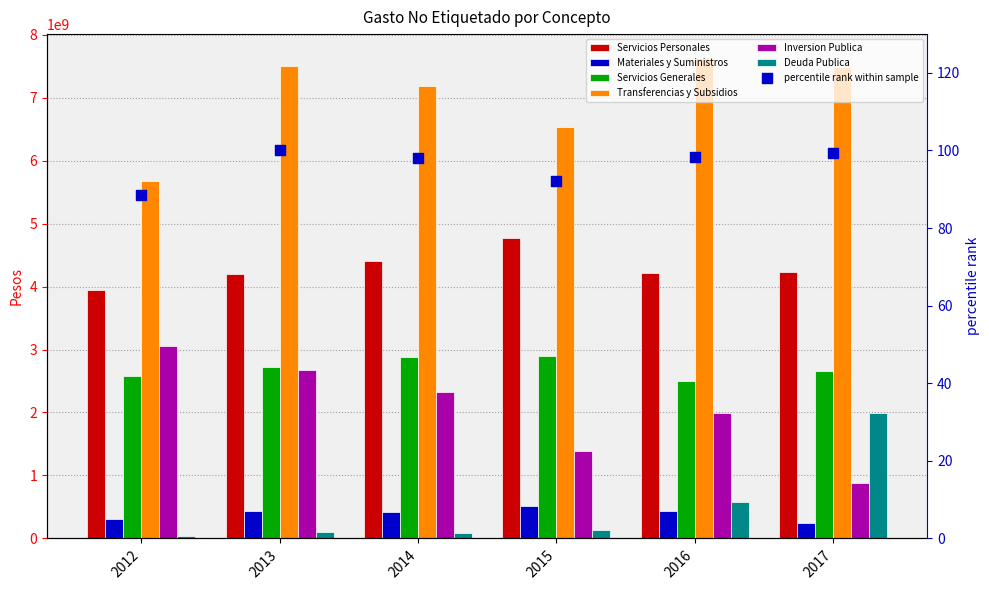

Which series has the widest spread of Y values?

Inversion Publica